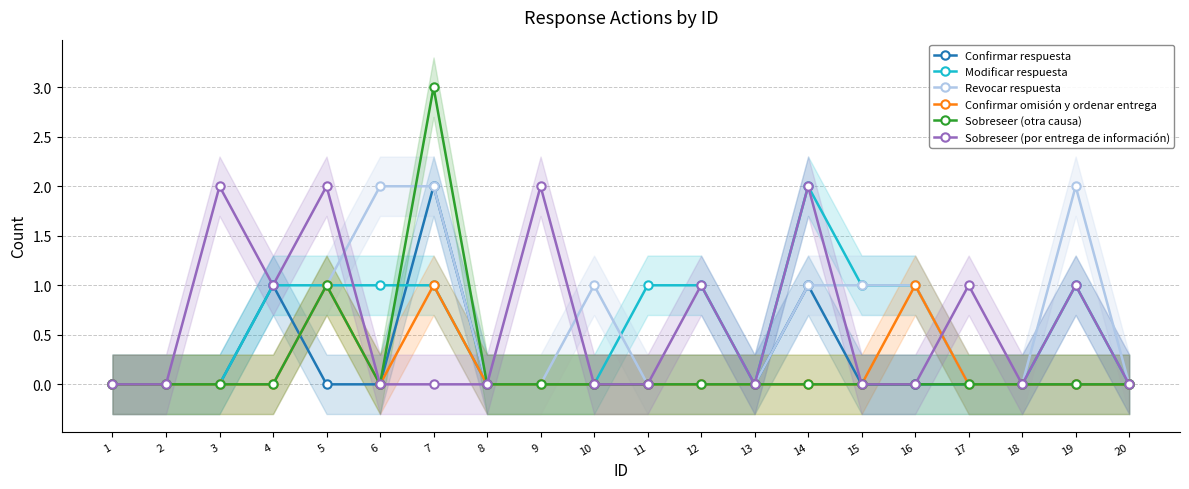

What is the value of the Sobreseer (otra causa) point at the 7th from the left?

3